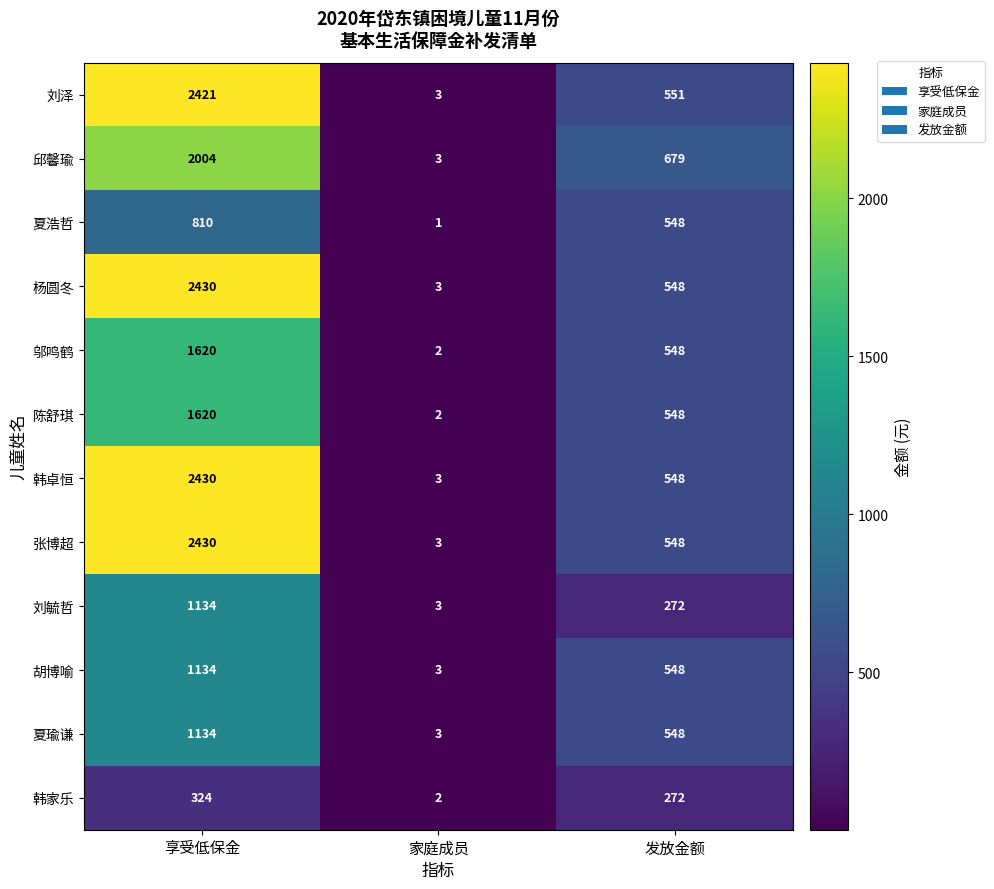

Read the 刘泽 value at 发放金额, to the nearest 50.

550